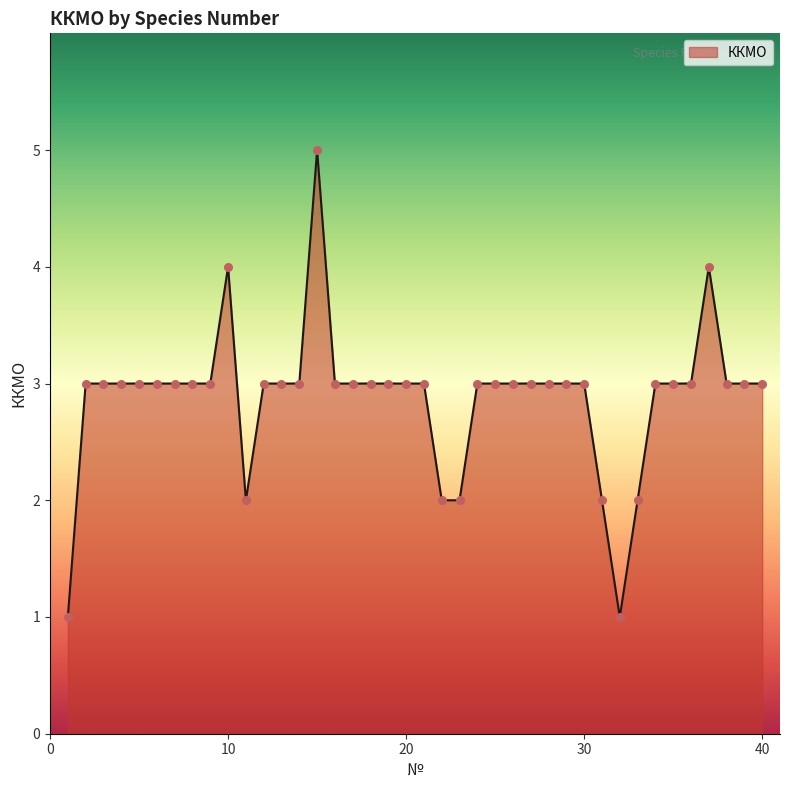

What is the maximum value shown in the chart?

5